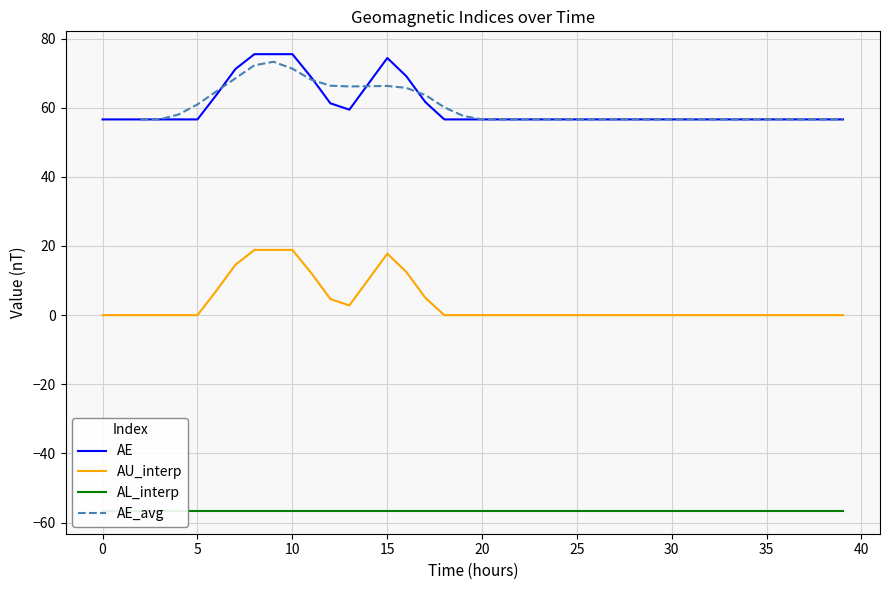

True or false: AE_avg has more than 2 interior local peaks.

False